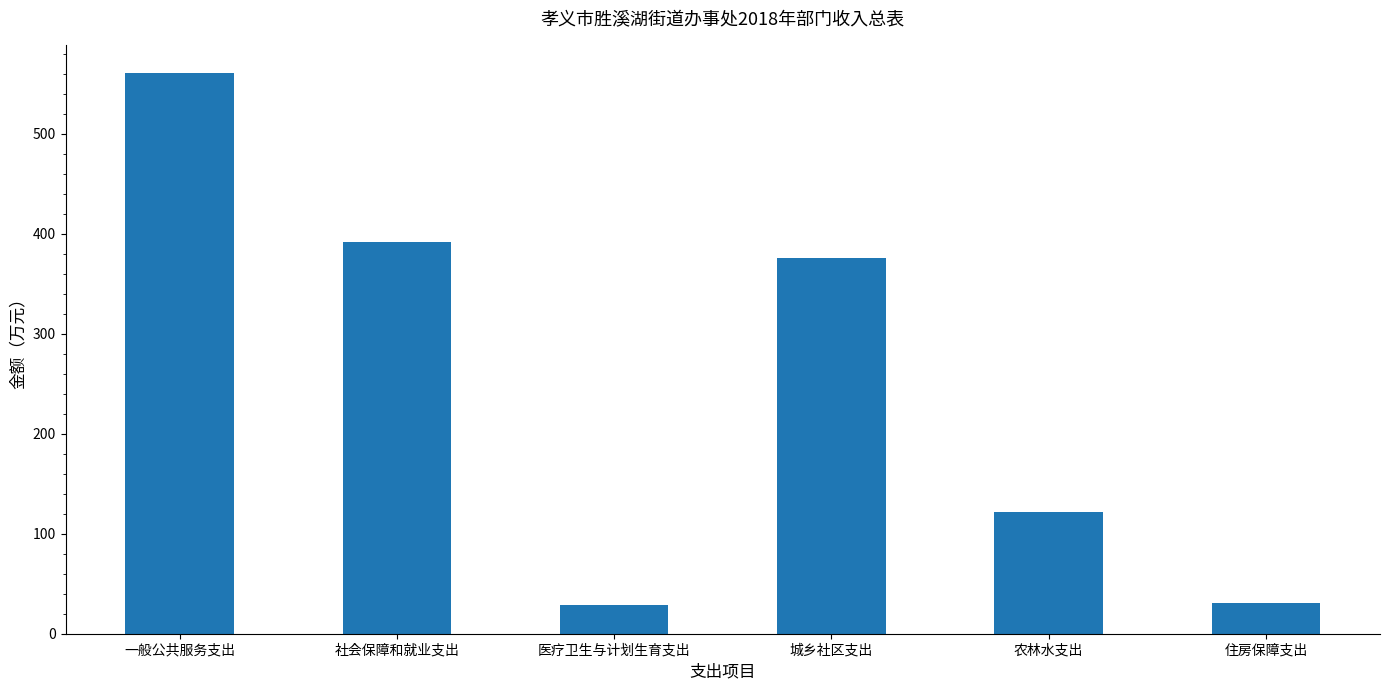

What is the smallest value displayed?

28.4